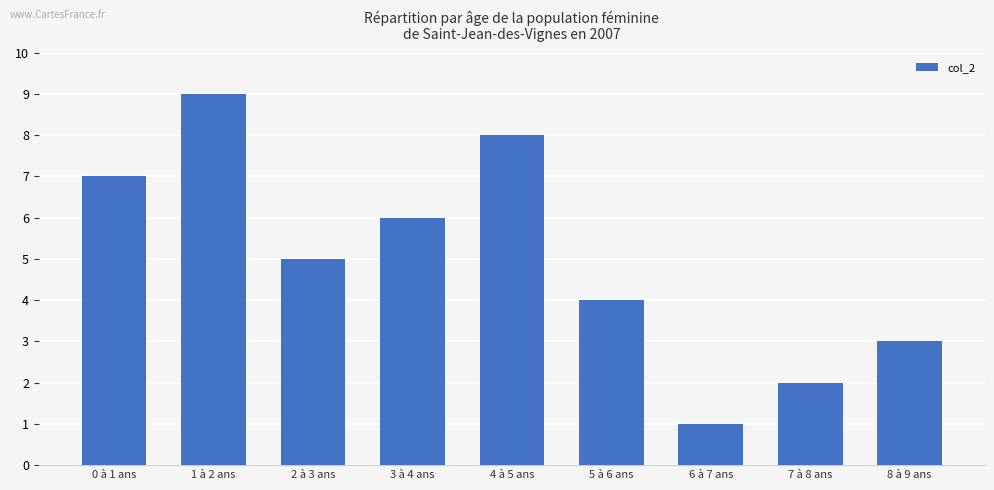

Is it true that the value at 8 à 9 ans is 3?

True